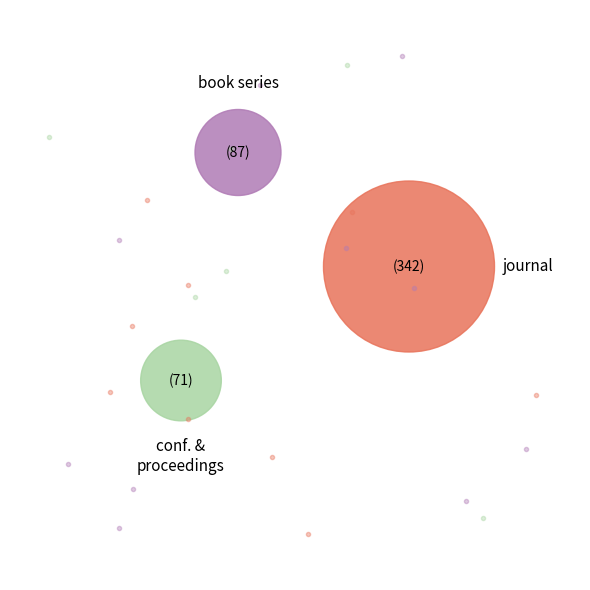

Between journal and conference and proceedings, which is larger?

journal